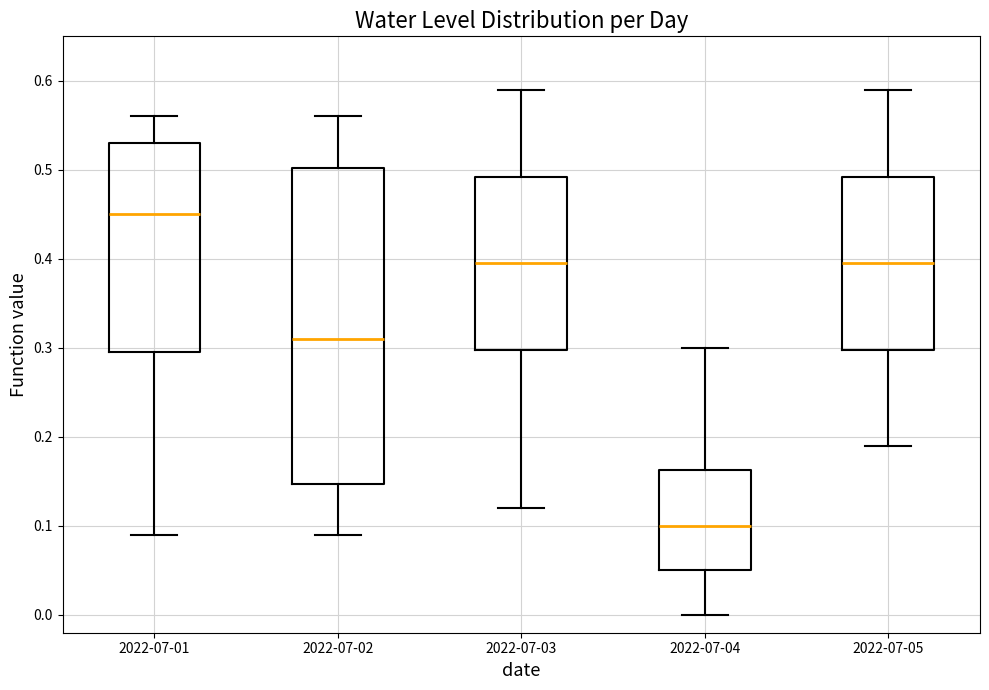

Reading left to right, transcribe this box plot: for each box, give where its median line is, the range the box spans, and where its two whiskers end, as read against the y-axis. The values are not printed on the chart, so give them approximately, as read against the axis.

2022-07-01: median 0.45, box 0.30 to 0.53, whiskers 0.09 to 0.56
2022-07-02: median 0.31, box 0.15 to 0.50, whiskers 0.09 to 0.56
2022-07-03: median 0.40, box 0.30 to 0.49, whiskers 0.12 to 0.59
2022-07-04: median 0.10, box 0.05 to 0.16, whiskers 0.00 to 0.30
2022-07-05: median 0.40, box 0.30 to 0.49, whiskers 0.19 to 0.59